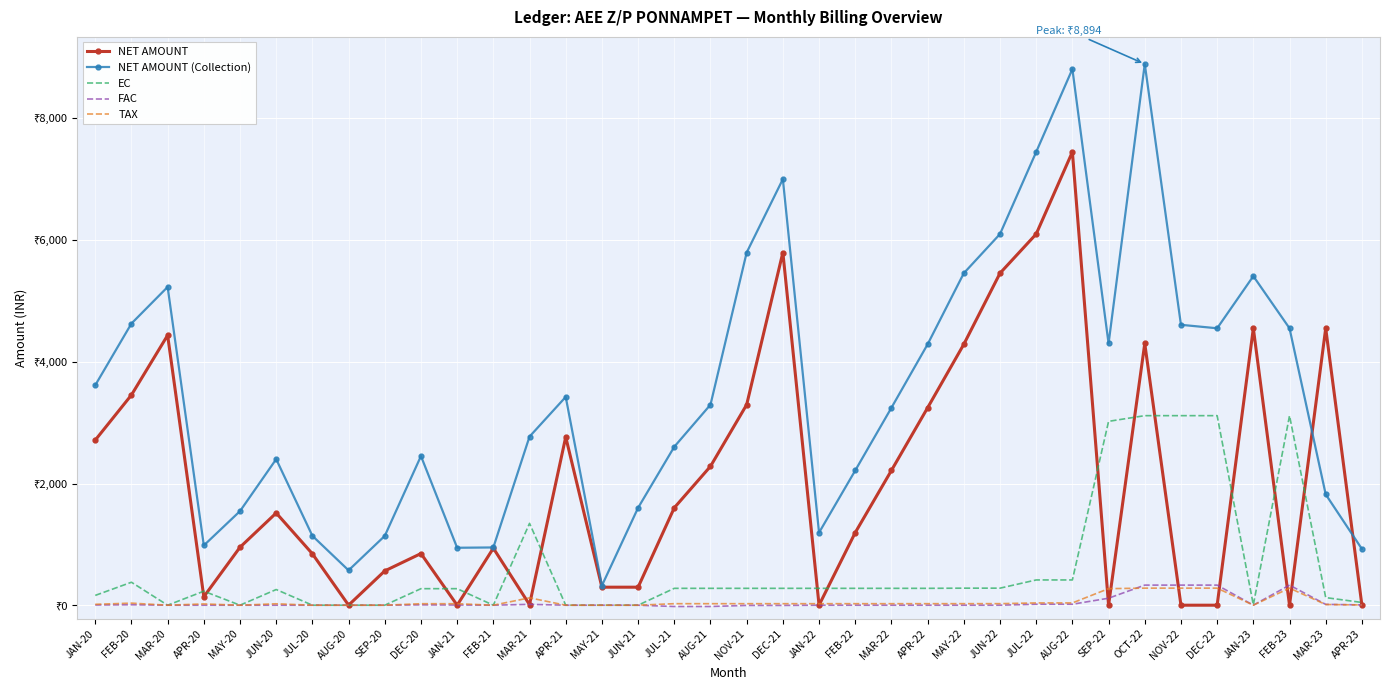

What are all the series names shown in the legend?

NET AMOUNT, NET AMOUNT (Collection), EC, FAC, TAX